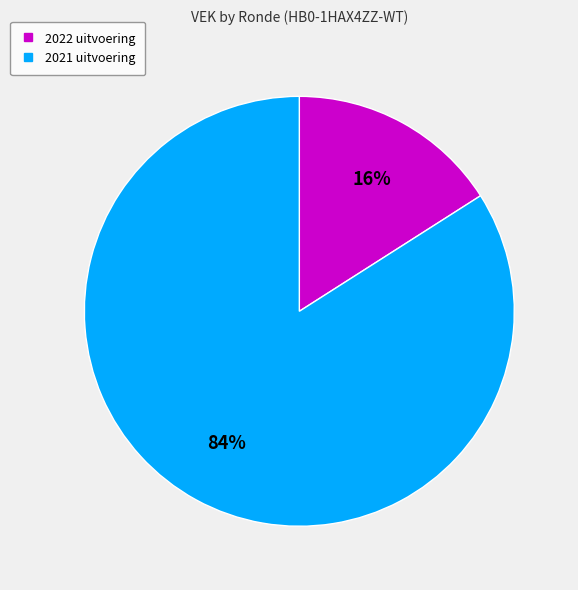

To the nearest percent, what is the average slice percentage?

50%